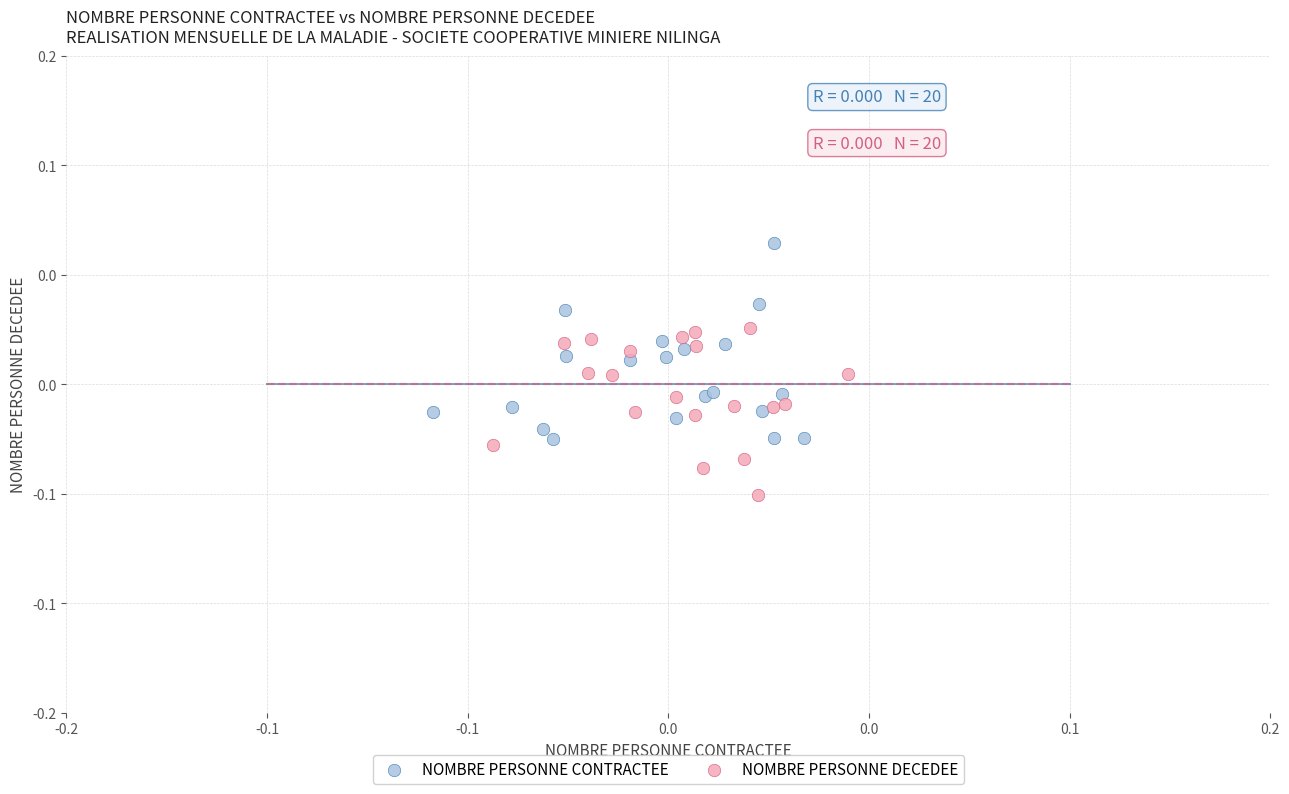

Which series contains the lowest Y value?

NOMBRE PERSONNE DECEDEE